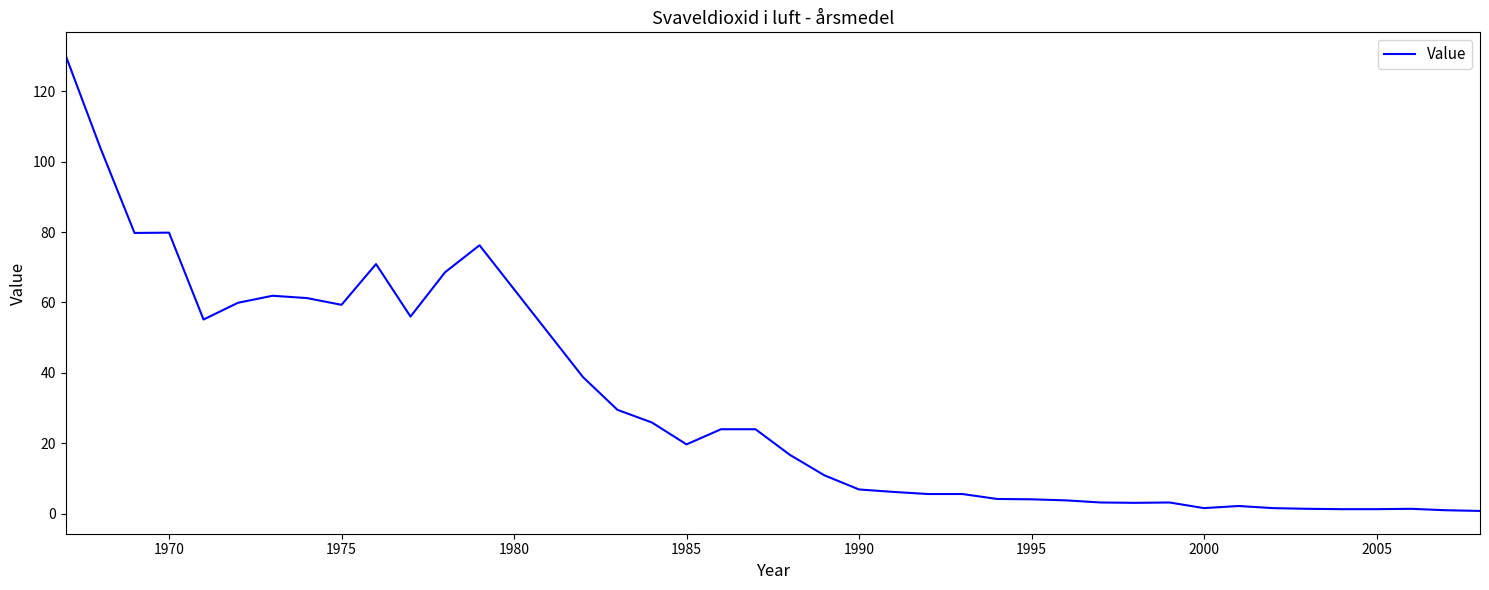

Does the chart display data point markers on the line(s)?

No